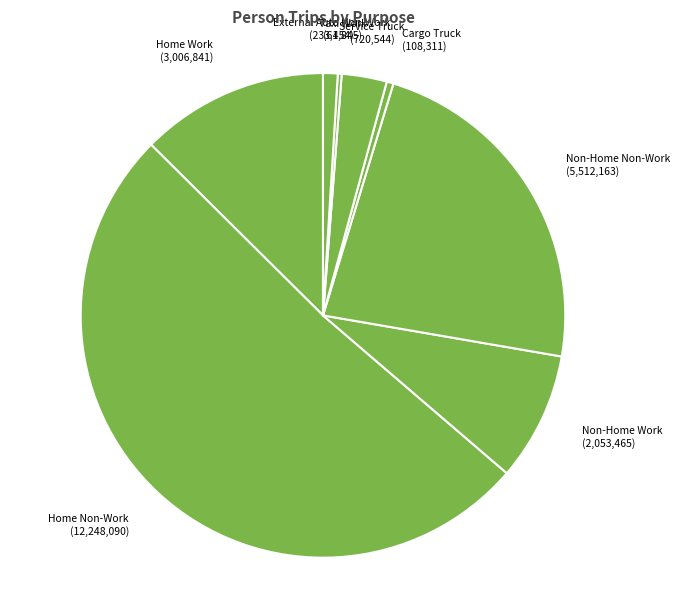

What is the majority slice?

Home Non-Work